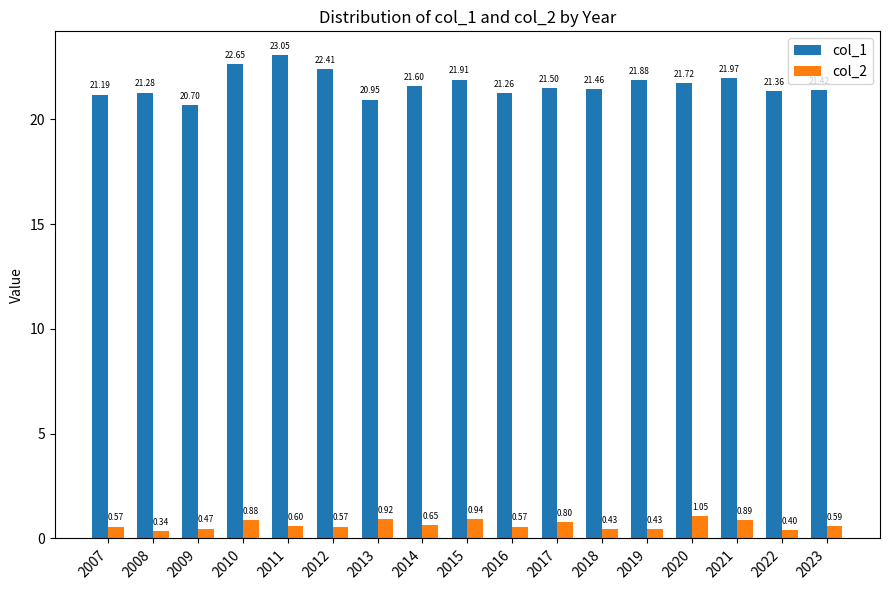

List the labels in order of col_1 value, largest first.

2011, 2010, 2012, 2021, 2015, 2019, 2020, 2014, 2017, 2018, 2023, 2022, 2008, 2016, 2007, 2013, 2009